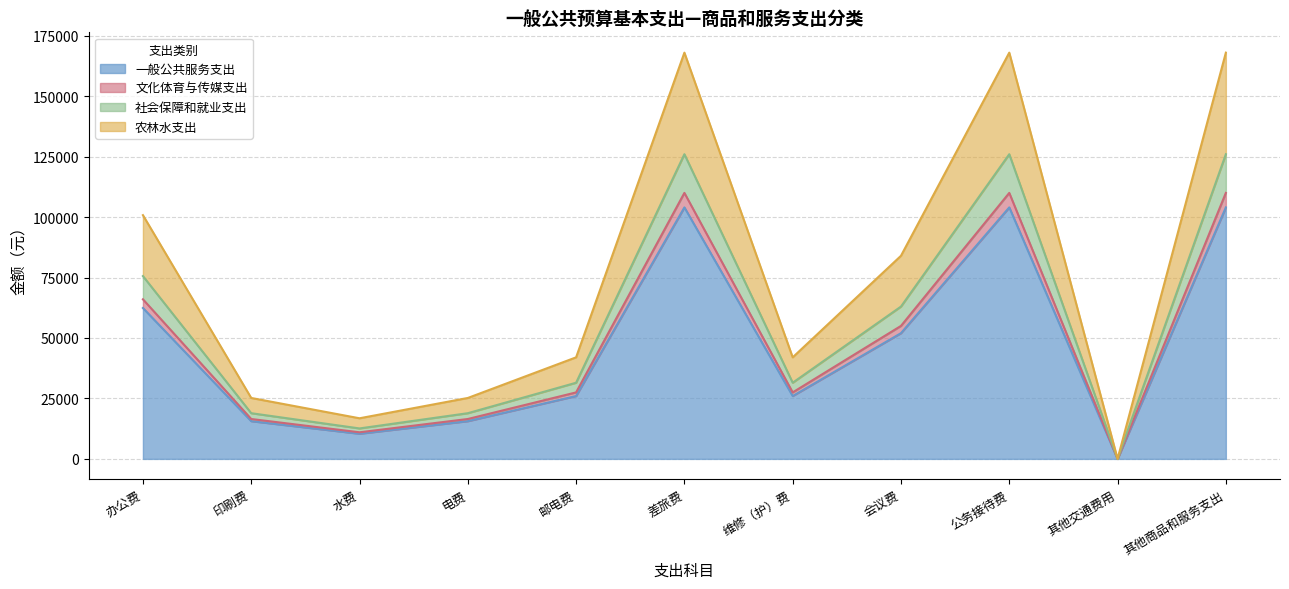

The 农林水支出 series shows 7819 at 水费. True or false?

False